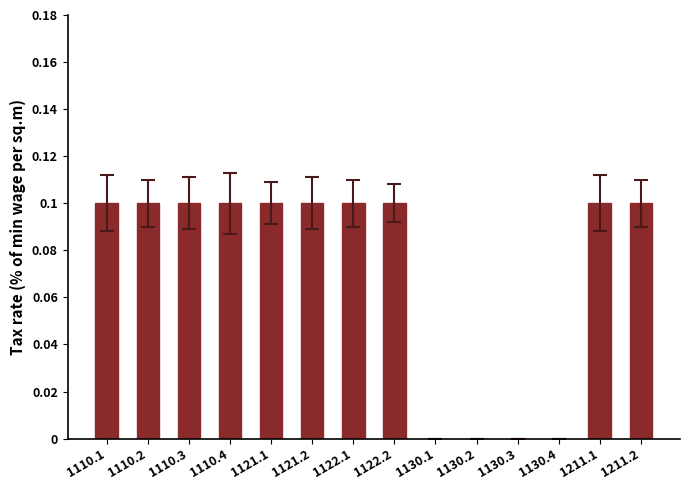

Reading right to left, extract all data points from this chart.

1211.2=0.1	1211.1=0.1	1130.4=0.0	1130.3=0.0	1130.2=0.0	1130.1=0.0	1122.2=0.1	1122.1=0.1	1121.2=0.1	1121.1=0.1	1110.4=0.1	1110.3=0.1	1110.2=0.1	1110.1=0.1